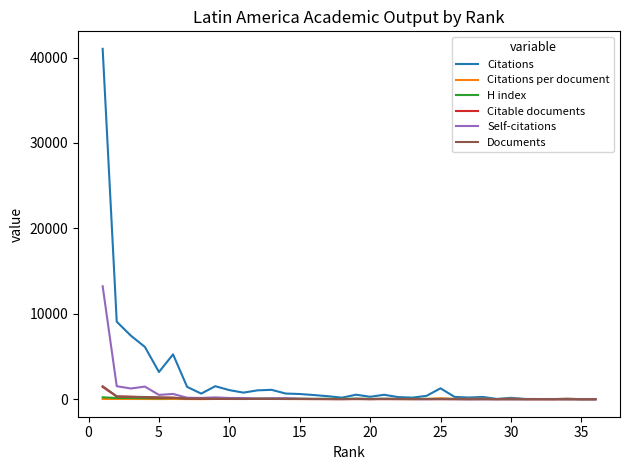

How many lines are shown in the chart?

6